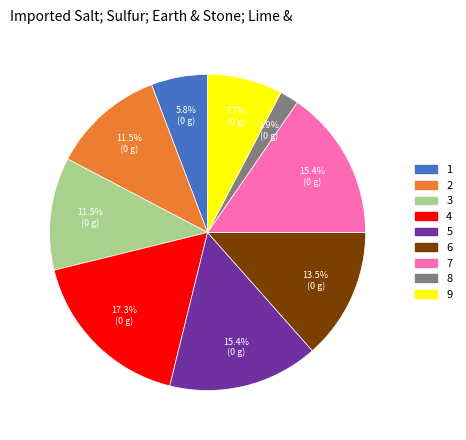

Is 5 the majority of the pie?

No